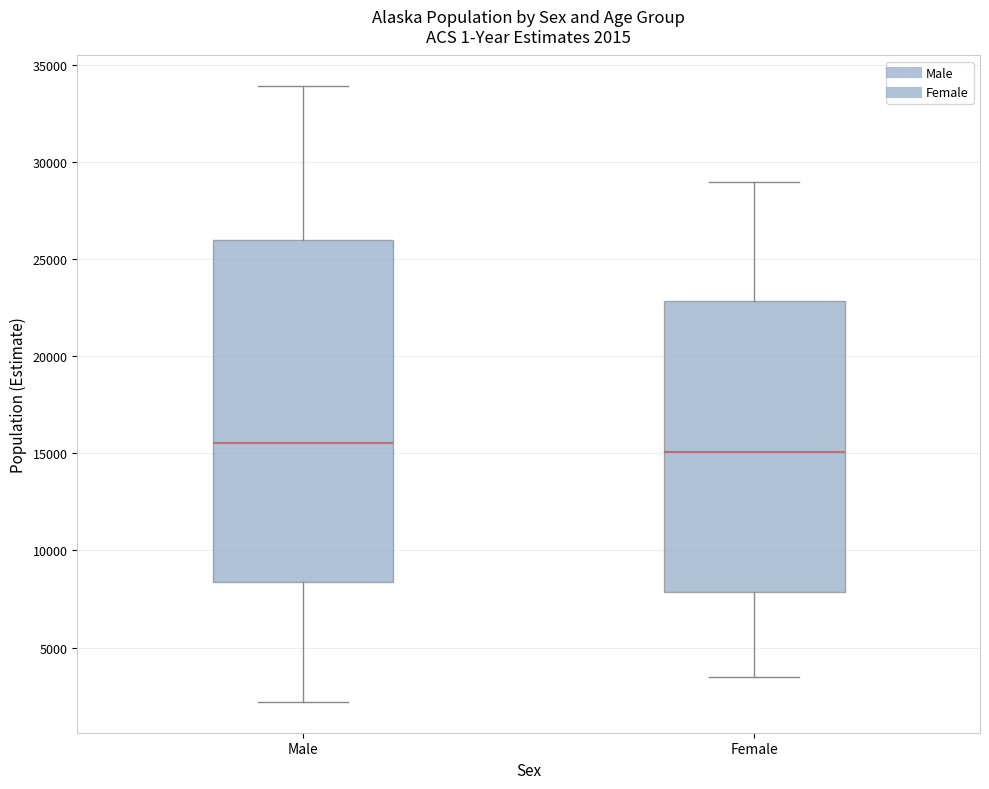

Comparing the boxes themselves (not the whiskers), which one is the tallest?

Male